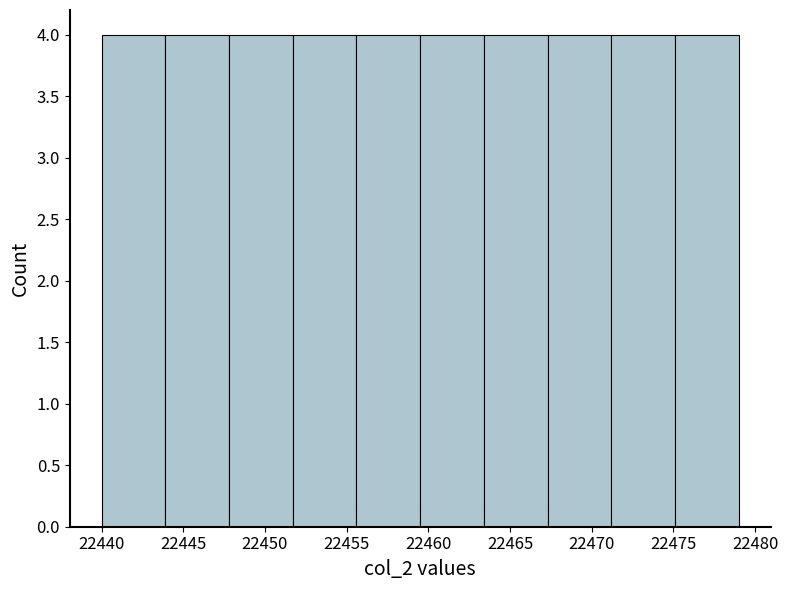

Reading left to right, transcribe this chart: for each bar, give the range it covers on the x-axis and its height. Neither the bar edges nor the heights are printed on the chart, so give them approximately, as read against the axes.

22440.0 to 22443.9: 4
22443.9 to 22447.8: 4
22447.8 to 22451.7: 4
22451.7 to 22455.6: 4
22455.6 to 22459.5: 4
22459.5 to 22463.4: 4
22463.4 to 22467.3: 4
22467.3 to 22471.2: 4
22471.2 to 22475.1: 4
22475.1 to 22479.0: 4